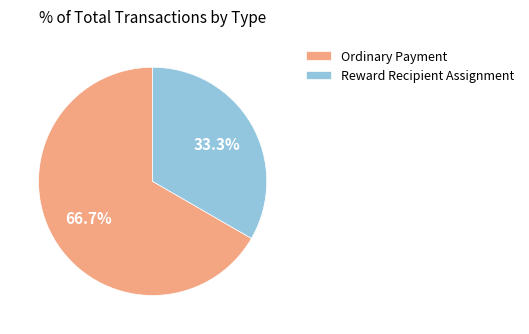

Which has a higher value, Reward Recipient Assignment or Ordinary Payment?

Ordinary Payment